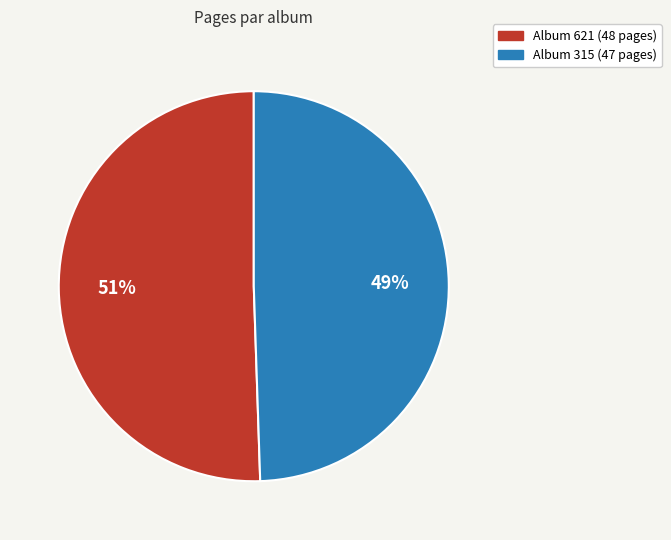

How many segments does this pie chart have?

2